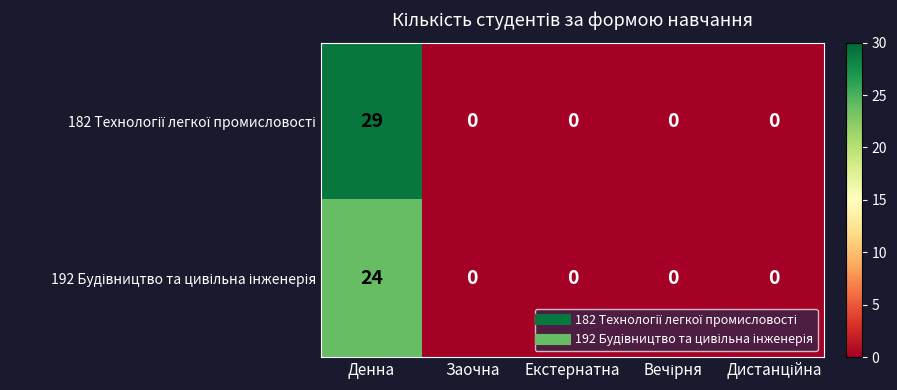

Which label corresponds to the largest value in the chart?

Денна